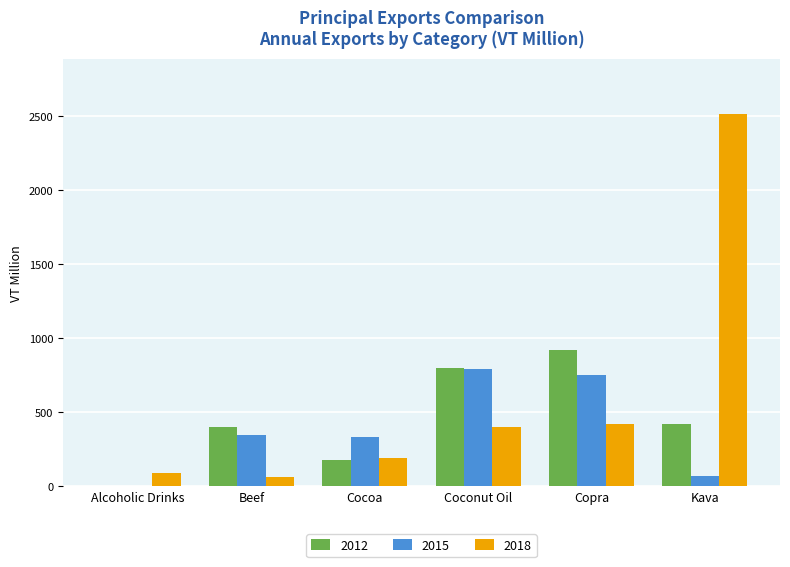

How many categories are shown in the chart?

6